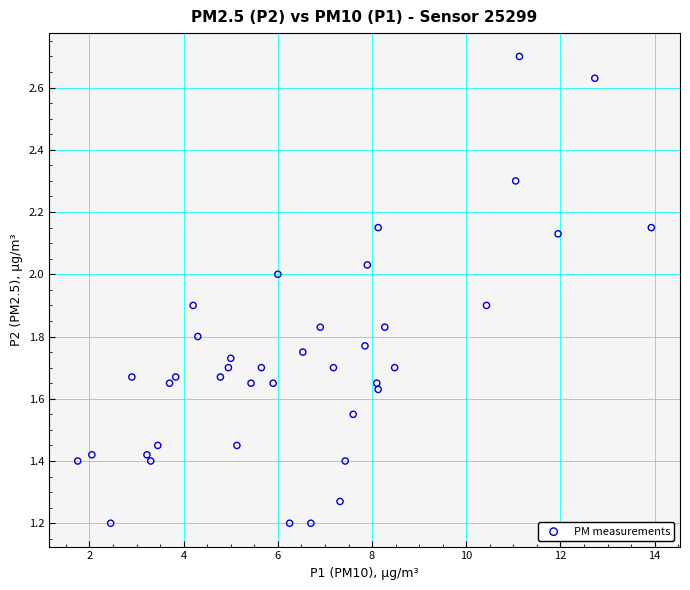

What is the range of X values (max minus min)?

12.2